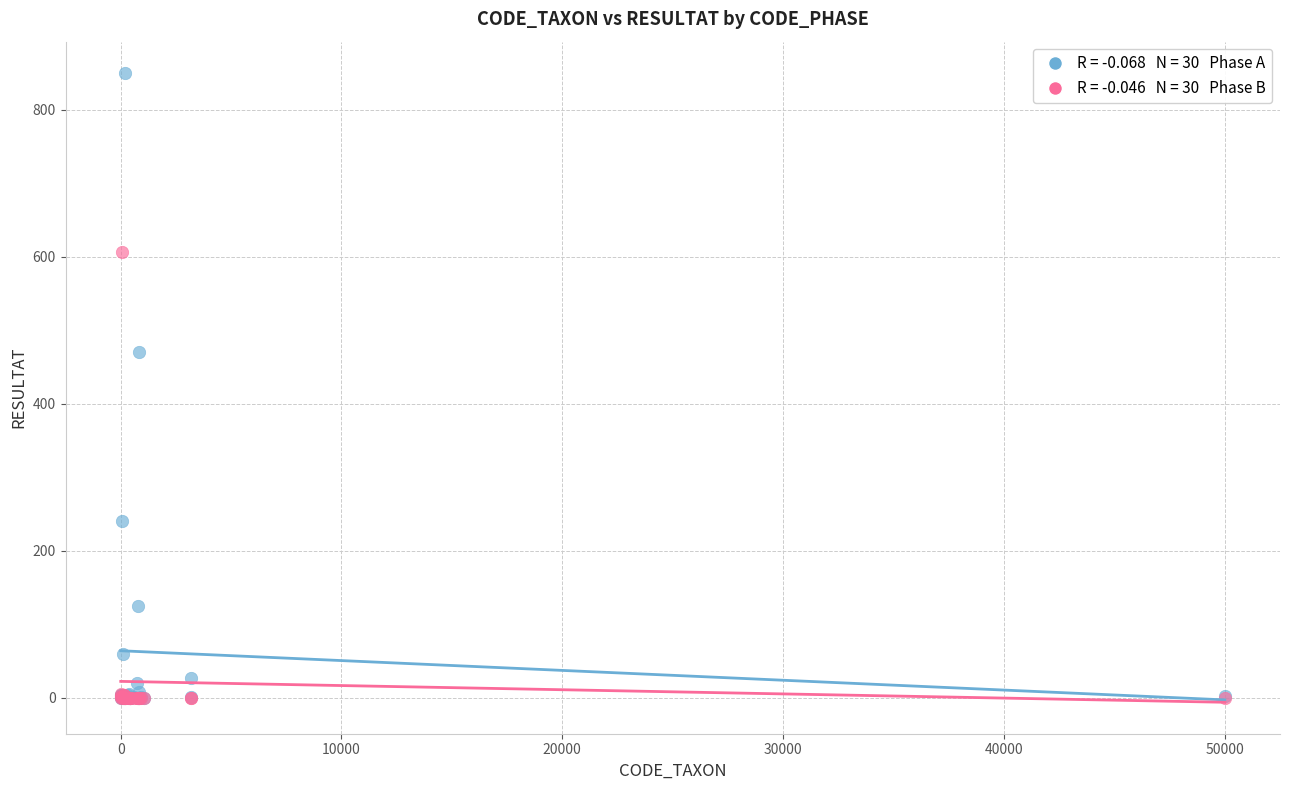

Across all series, what Y value is closest to 425?

470